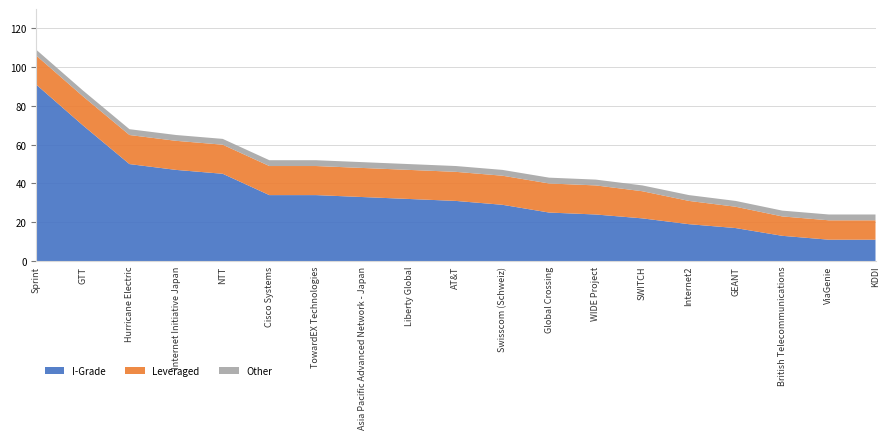

Reading left to right, list all the values displayed in this chart.

I-Grade: Sprint=91	GTT=70	Hurricane Electric=50	Internet Initiative Japan=47	NTT=45	Cisco Systems=34	TowardEX Technologies=34	Asia Pacific Advanced Network - Japan=33	Liberty Global=32	AT&T=31	Swisscom (Schweiz)=29	Global Crossing=25	WIDE Project=24	SWITCH=22	Internet2=19	GEANT=17	British Telecommunications=13	ViaGenie=11	KDDI=11
Leveraged: Sprint=15	GTT=15	Hurricane Electric=15	Internet Initiative Japan=15	NTT=15	Cisco Systems=15	TowardEX Technologies=15	Asia Pacific Advanced Network - Japan=15	Liberty Global=15	AT&T=15	Swisscom (Schweiz)=15	Global Crossing=15	WIDE Project=15	SWITCH=14	Internet2=12	GEANT=11	British Telecommunications=10	ViaGenie=10	KDDI=10
Other: Sprint=3	GTT=3	Hurricane Electric=3	Internet Initiative Japan=3	NTT=3	Cisco Systems=3	TowardEX Technologies=3	Asia Pacific Advanced Network - Japan=3	Liberty Global=3	AT&T=3	Swisscom (Schweiz)=3	Global Crossing=3	WIDE Project=3	SWITCH=3	Internet2=3	GEANT=3	British Telecommunications=3	ViaGenie=3	KDDI=3